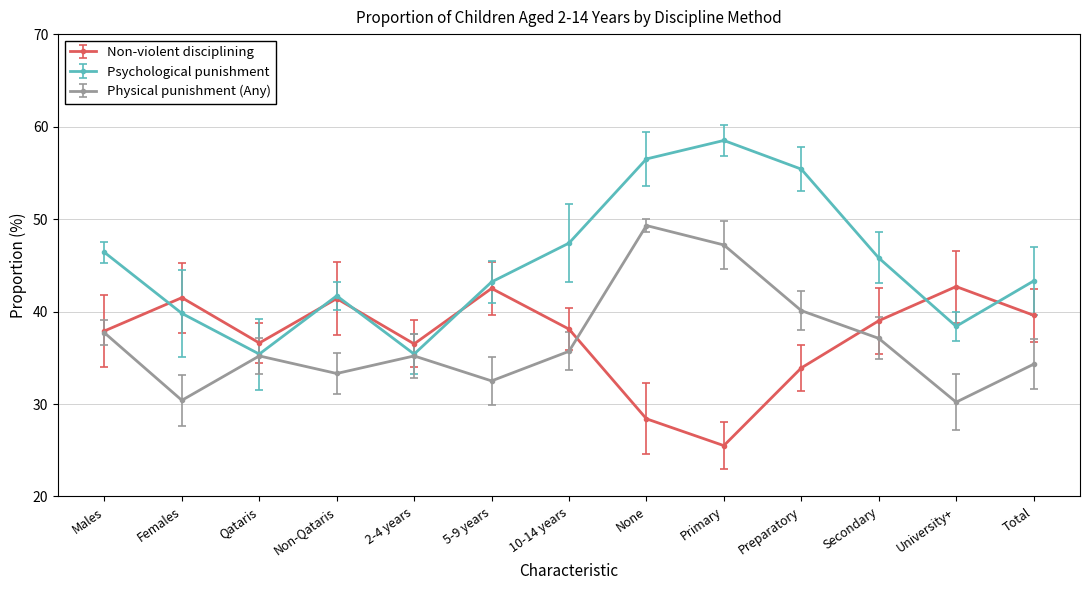

What position from the left is None?

8